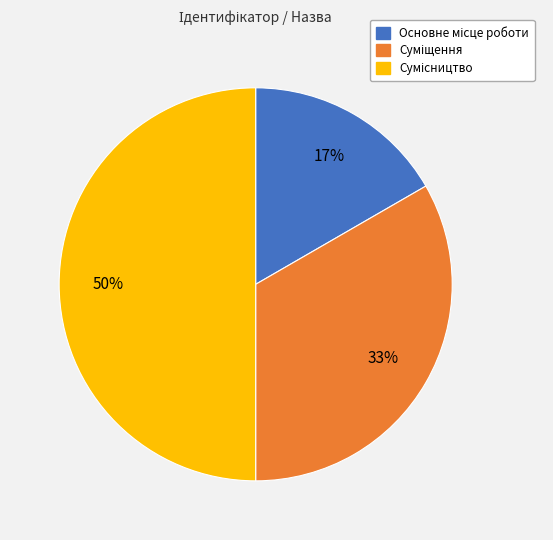

To the nearest percent, what is the average slice percentage?

33%